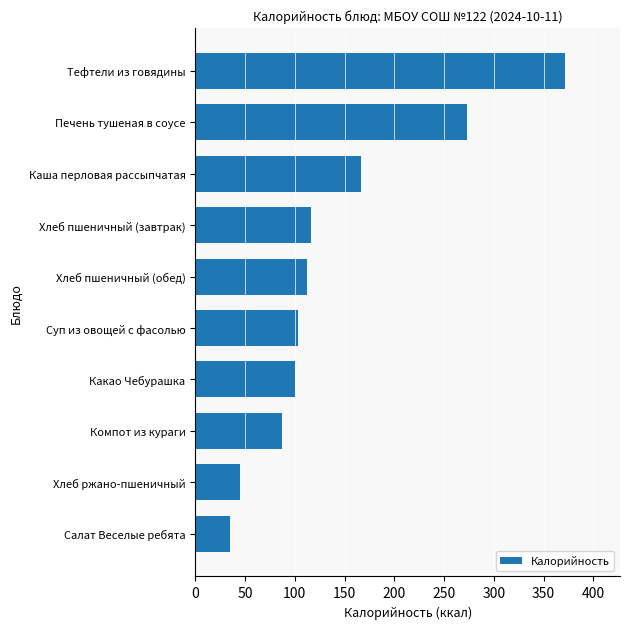

What is the difference between the second highest and minimum values?

237.7